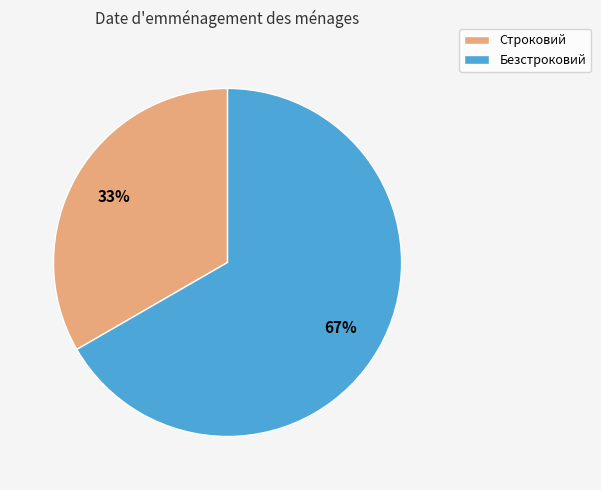

What percentage is the Строковий slice, to the nearest percent?

33%